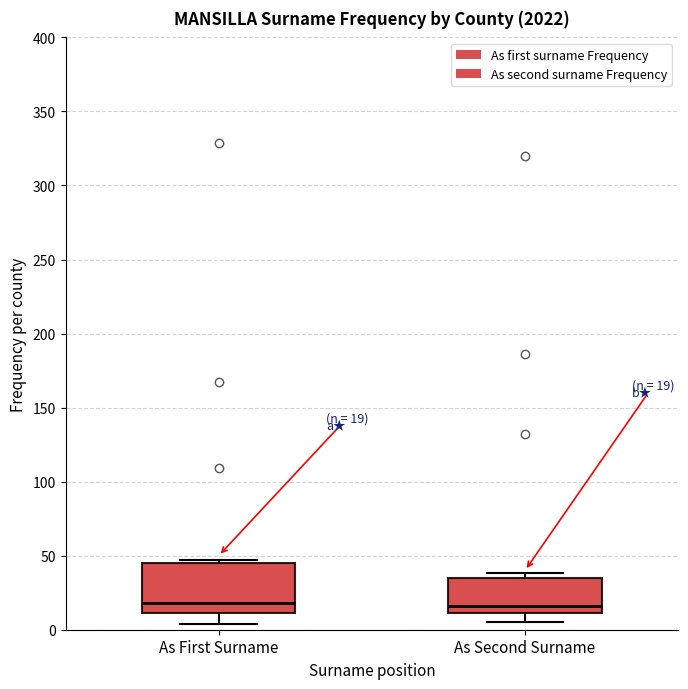

Which box is the tallest, from its lower edge to its upper edge?

As First Surname